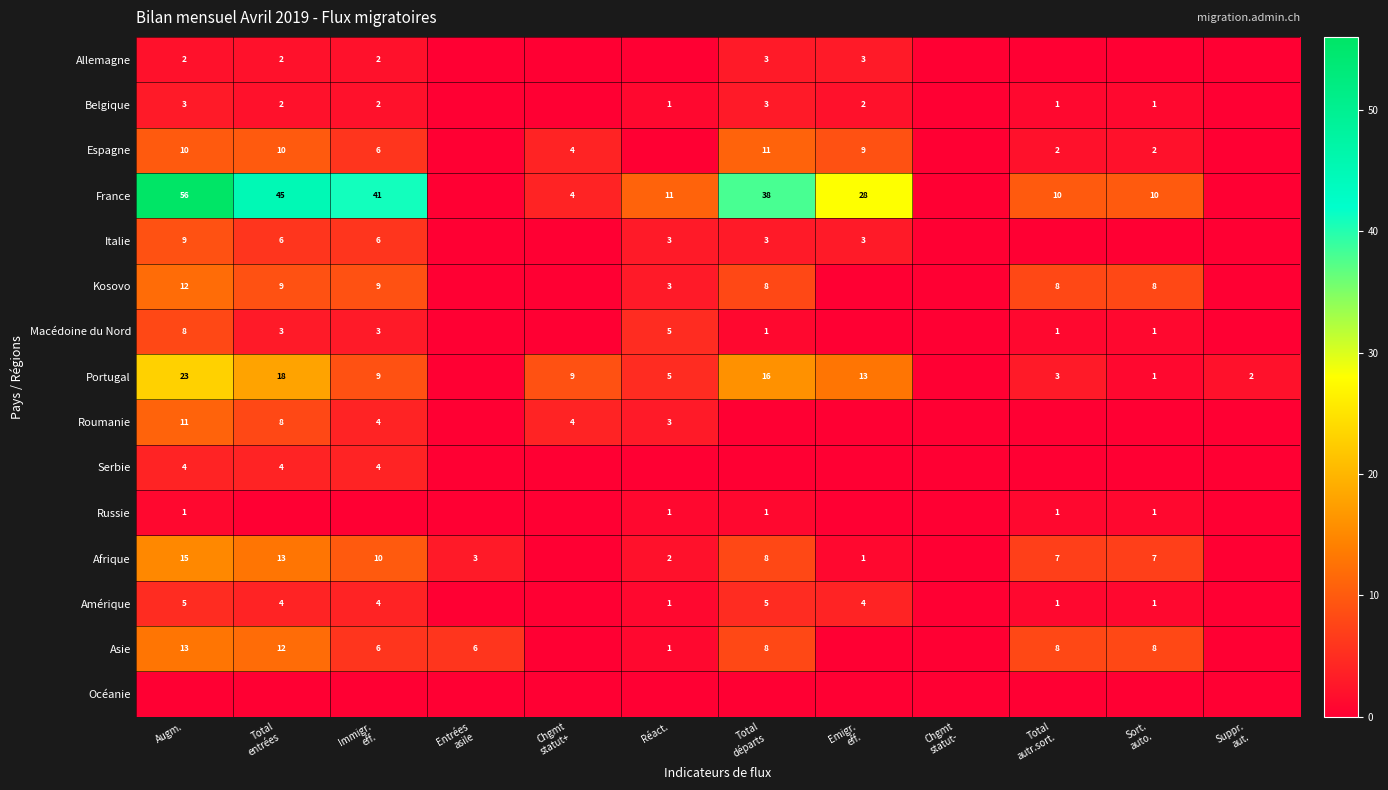

At which category does the chart reach its minimum across all series?

Entrées
asile